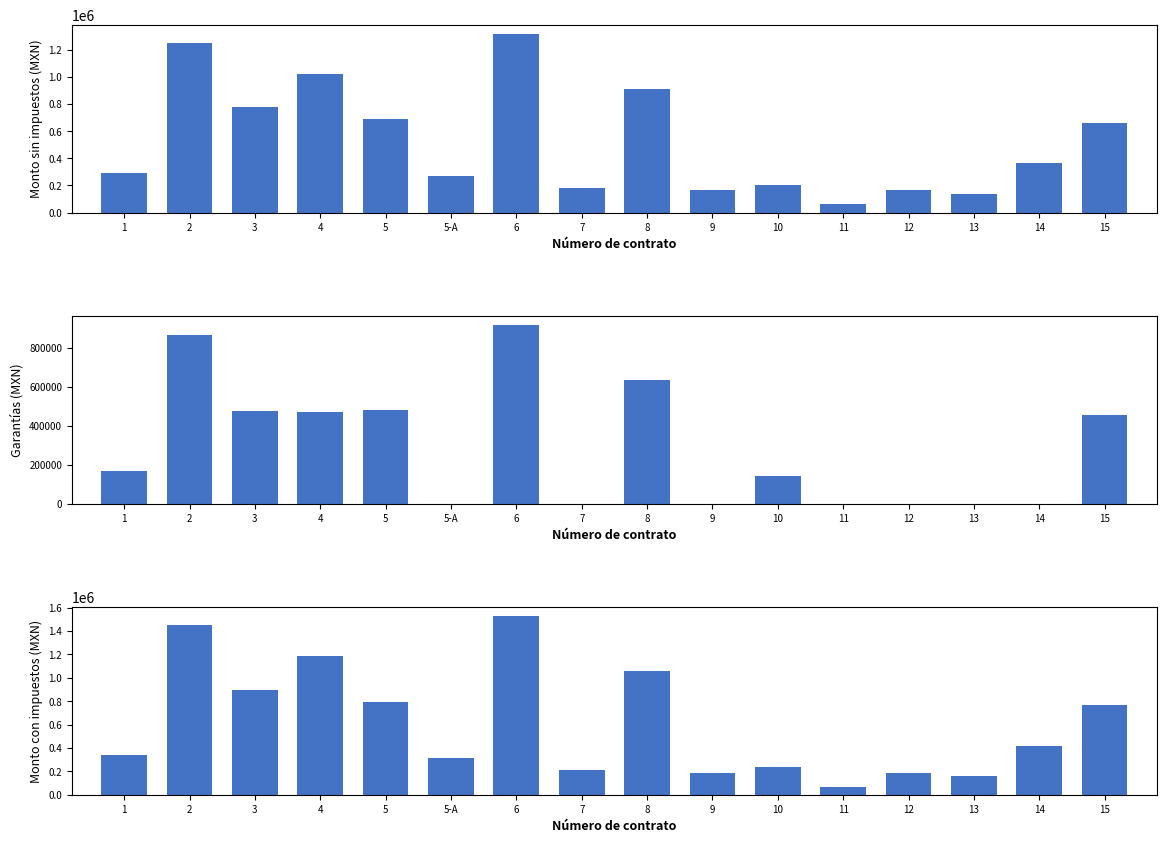

What is the greatest value displayed?

1529000.7